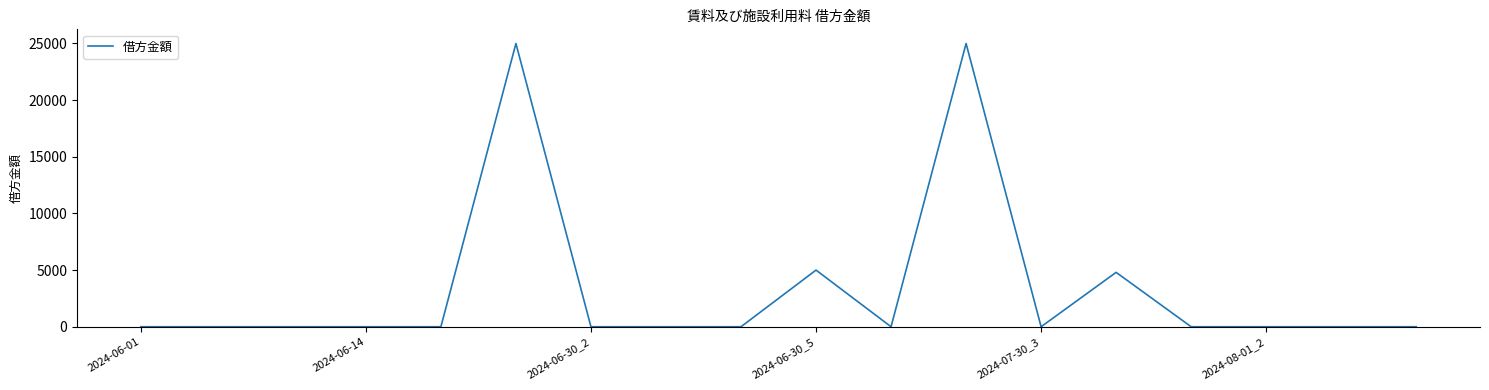

Does the chart display data point markers on the line(s)?

No